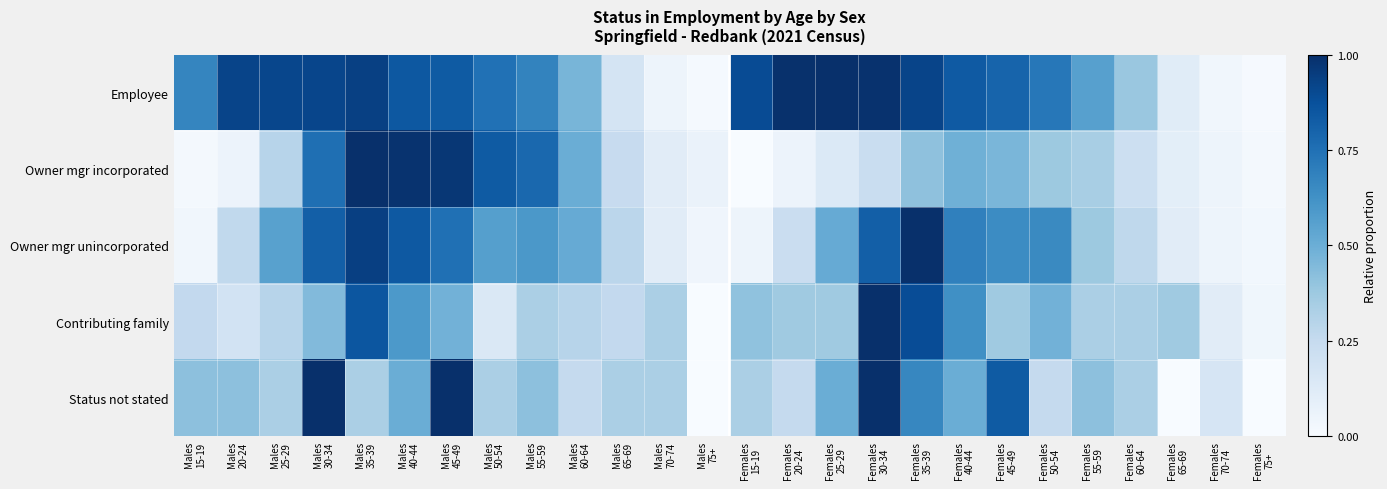

Reading left to right, what are all the values shown in this chart?

Employee: Males
15-19=0.7	Males
20-24=0.9	Males
25-29=0.9	Males
30-34=0.9	Males
35-39=0.9	Males
40-44=0.8	Males
45-49=0.8	Males
50-54=0.7	Males
55-59=0.7	Males
60-64=0.5	Males
65-69=0.2	Males
70-74=0.0	Males
75+=0.0	Females
15-19=0.9	Females
20-24=1.0	Females
25-29=1.0	Females
30-34=1.0	Females
35-39=0.9	Females
40-44=0.8	Females
45-49=0.8	Females
50-54=0.7	Females
55-59=0.6	Females
60-64=0.4	Females
65-69=0.1	Females
70-74=0.0	Females
75+=0.0
Owner mgr incorporated: Males
15-19=0.0	Males
20-24=0.1	Males
25-29=0.3	Males
30-34=0.8	Males
35-39=1.0	Males
40-44=1.0	Males
45-49=1.0	Males
50-54=0.8	Males
55-59=0.8	Males
60-64=0.5	Males
65-69=0.2	Males
70-74=0.1	Males
75+=0.1	Females
15-19=0.0	Females
20-24=0.1	Females
25-29=0.1	Females
30-34=0.2	Females
35-39=0.4	Females
40-44=0.5	Females
45-49=0.5	Females
50-54=0.4	Females
55-59=0.3	Females
60-64=0.2	Females
65-69=0.1	Females
70-74=0.0	Females
75+=0.0
Owner mgr unincorporated: Males
15-19=0.0	Males
20-24=0.3	Males
25-29=0.6	Males
30-34=0.8	Males
35-39=0.9	Males
40-44=0.8	Males
45-49=0.8	Males
50-54=0.6	Males
55-59=0.6	Males
60-64=0.5	Males
65-69=0.3	Males
70-74=0.1	Males
75+=0.0	Females
15-19=0.0	Females
20-24=0.2	Females
25-29=0.5	Females
30-34=0.8	Females
35-39=1.0	Females
40-44=0.7	Females
45-49=0.6	Females
50-54=0.7	Females
55-59=0.4	Females
60-64=0.3	Females
65-69=0.1	Females
70-74=0.0	Females
75+=0.0
Contributing family: Males
15-19=0.3	Males
20-24=0.2	Males
25-29=0.3	Males
30-34=0.4	Males
35-39=0.9	Males
40-44=0.6	Males
45-49=0.5	Males
50-54=0.1	Males
55-59=0.3	Males
60-64=0.3	Males
65-69=0.3	Males
70-74=0.3	Males
75+=0.0	Females
15-19=0.4	Females
20-24=0.4	Females
25-29=0.4	Females
30-34=1.0	Females
35-39=0.9	Females
40-44=0.6	Females
45-49=0.4	Females
50-54=0.5	Females
55-59=0.3	Females
60-64=0.3	Females
65-69=0.4	Females
70-74=0.1	Females
75+=0.0
Status not stated: Males
15-19=0.4	Males
20-24=0.4	Males
25-29=0.3	Males
30-34=1.0	Males
35-39=0.3	Males
40-44=0.5	Males
45-49=1.0	Males
50-54=0.3	Males
55-59=0.4	Males
60-64=0.2	Males
65-69=0.3	Males
70-74=0.3	Males
75+=0.0	Females
15-19=0.3	Females
20-24=0.2	Females
25-29=0.5	Females
30-34=1.0	Females
35-39=0.7	Females
40-44=0.5	Females
45-49=0.8	Females
50-54=0.2	Females
55-59=0.4	Females
60-64=0.3	Females
65-69=0.0	Females
70-74=0.2	Females
75+=0.0